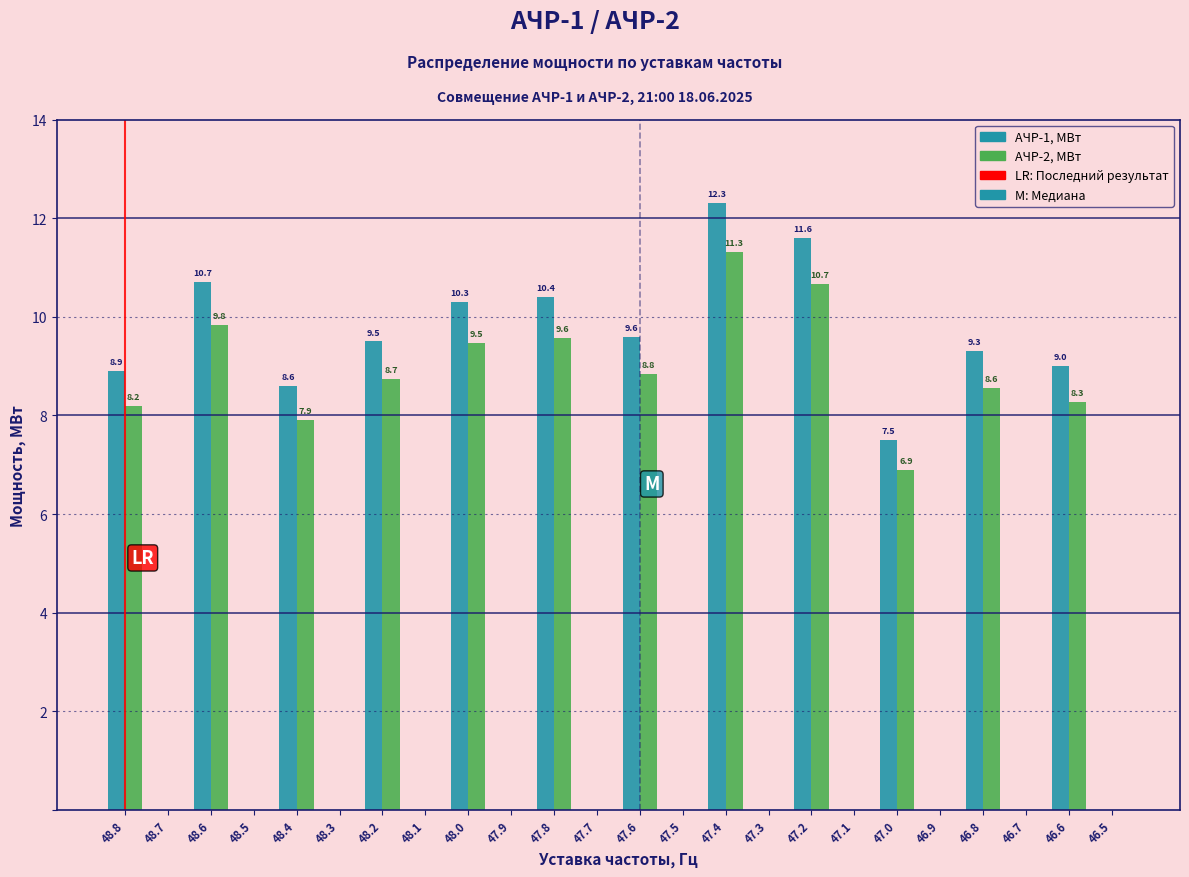

Reading left to right, what are all the values shown in this chart?

АЧР-1, МВт: 48.8=8.9	48.7=0.0	48.6=10.7	48.5=0.0	48.4=8.6	48.3=0.0	48.2=9.5	48.1=0.0	48.0=10.3	47.9=0.0	47.8=10.4	47.7=0.0	47.6=9.6	47.5=0.0	47.4=12.3	47.3=0.0	47.2=11.6	47.1=0.0	47.0=7.5	46.9=0.0	46.8=9.3	46.7=0.0	46.6=9.0	46.5=0.0
АЧР-2, МВт: 48.8=8.2	48.7=0.0	48.6=9.8	48.5=0.0	48.4=7.9	48.3=0.0	48.2=8.7	48.1=0.0	48.0=9.5	47.9=0.0	47.8=9.6	47.7=0.0	47.6=8.8	47.5=0.0	47.4=11.3	47.3=0.0	47.2=10.7	47.1=0.0	47.0=6.9	46.9=0.0	46.8=8.6	46.7=0.0	46.6=8.3	46.5=0.0